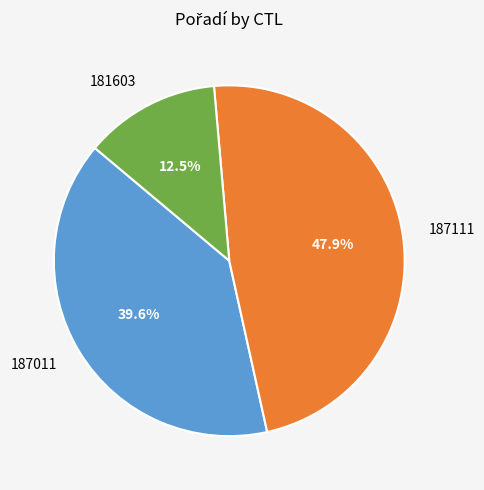

Rank the categories by value from lowest to highest.

181603, 187011, 187111